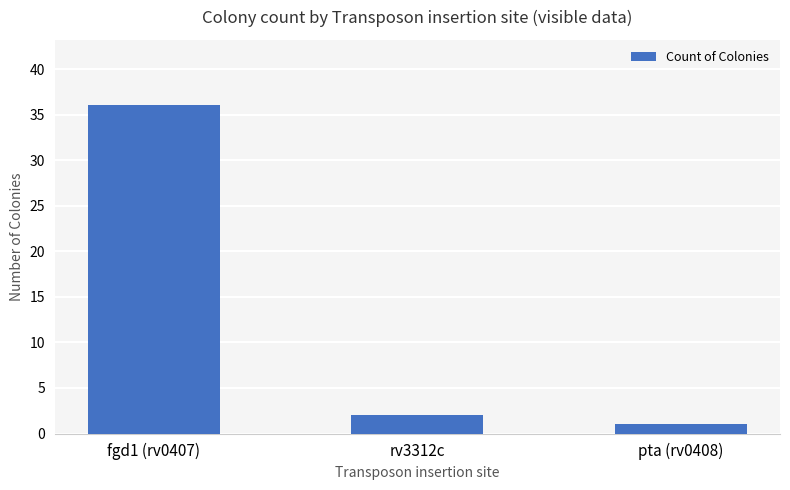

How many data points are less than 2?

1